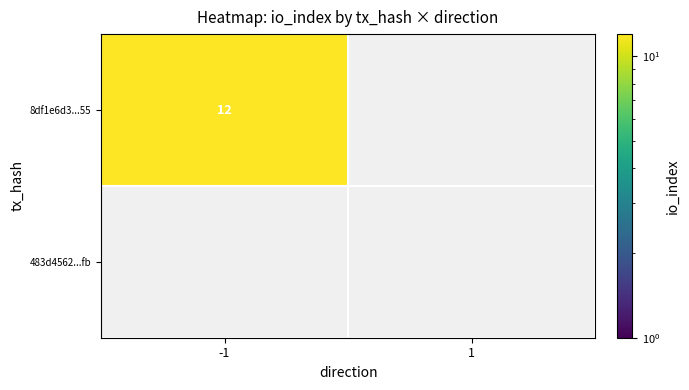

Between -1 and 1, which series saw the biggest shift?

8df1e6d3acf333b3931f43b7b3478bc35678355